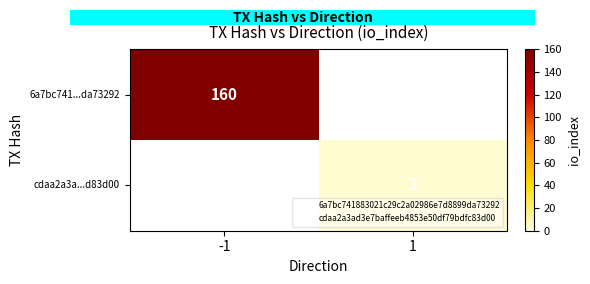

Which series has the largest range (max minus min)?

6a7bc741...da73292